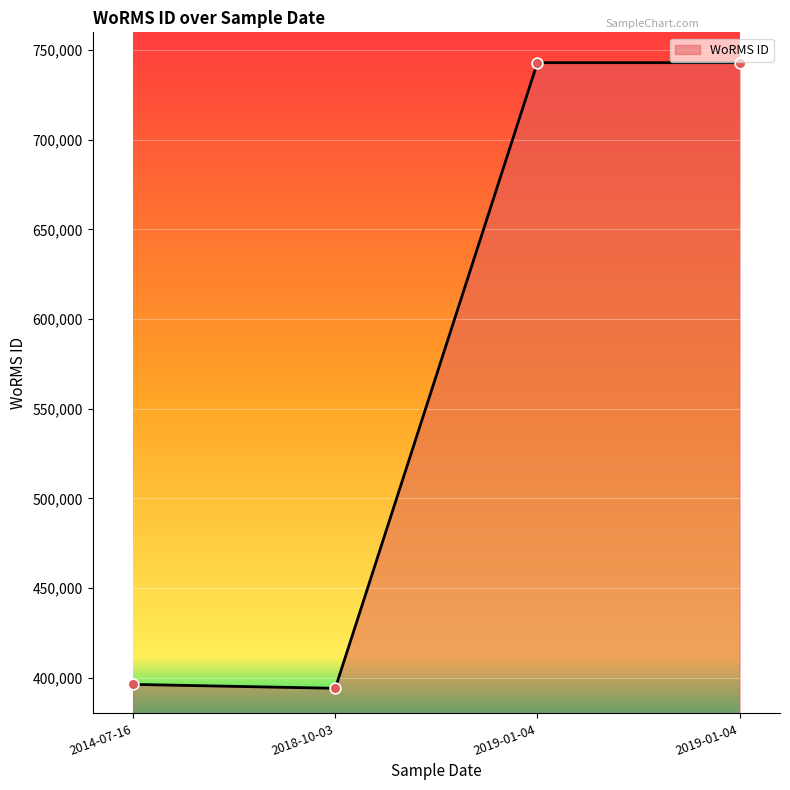

Which has a higher value, 2019-01-04 or 2018-10-03?

2019-01-04